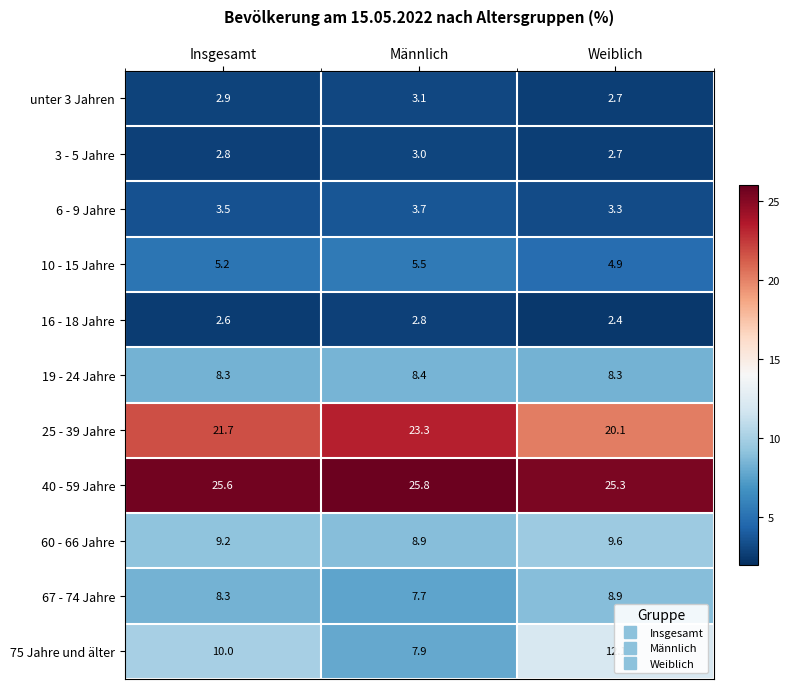

Rank the series at Männlich from lowest to highest value.

16 - 18 Jahre, 3 - 5 Jahre, unter 3 Jahren, 6 - 9 Jahre, 10 - 15 Jahre, 67 - 74 Jahre, 75 Jahre und älter, 19 - 24 Jahre, 60 - 66 Jahre, 25 - 39 Jahre, 40 - 59 Jahre